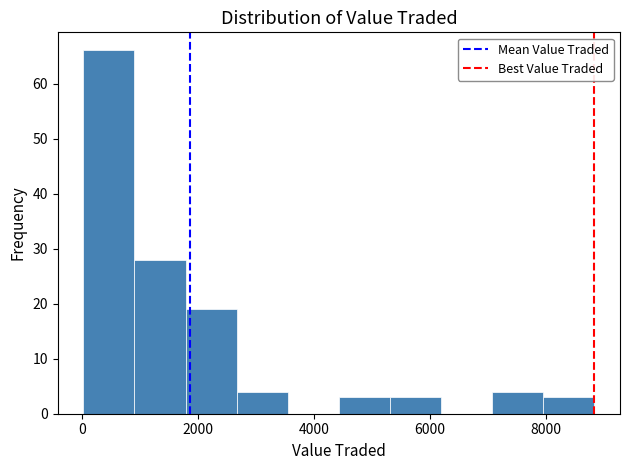

Reading left to right, list every bar in this chart as the range it spans on the x-axis followed by its height. Neither the bar edges nor the heights are printed on the chart, so give them approximately, as read against the axes.

0 to 1000: 66
1000 to 1800: 28
1800 to 2600: 19
2600 to 3600: 4
3600 to 4400: 0
4400 to 5400: 3
5400 to 6200: 3
6200 to 7000: 0
7000 to 8000: 4
8000 to 8800: 3